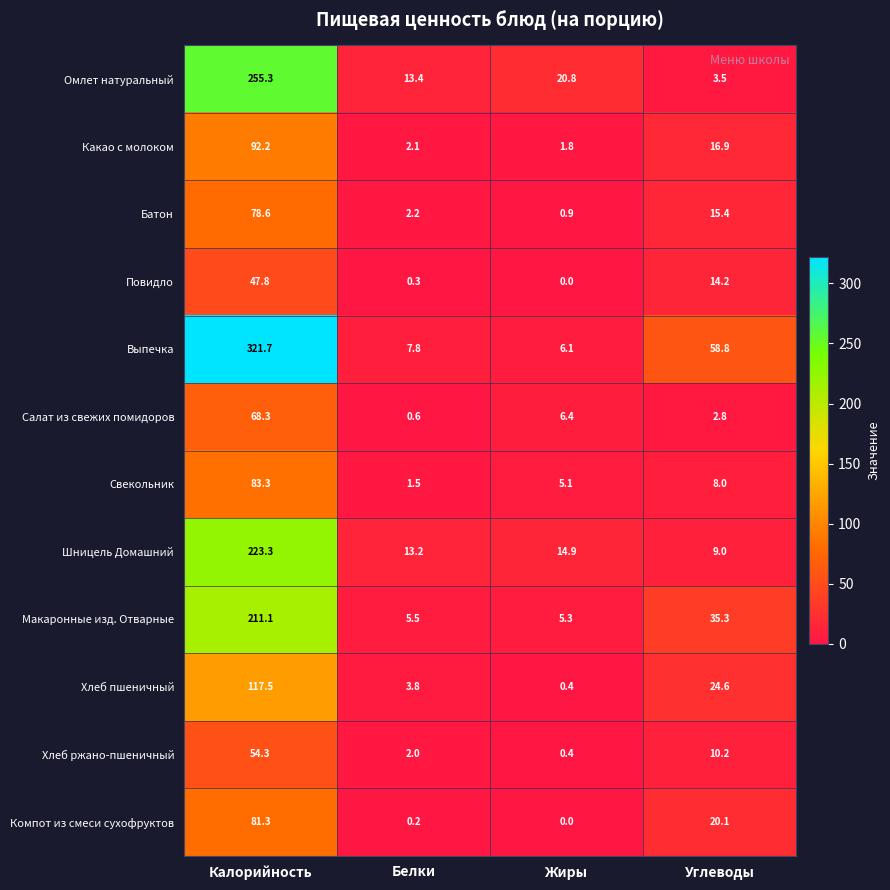

Which series has the largest total across all categories?

Выпечка